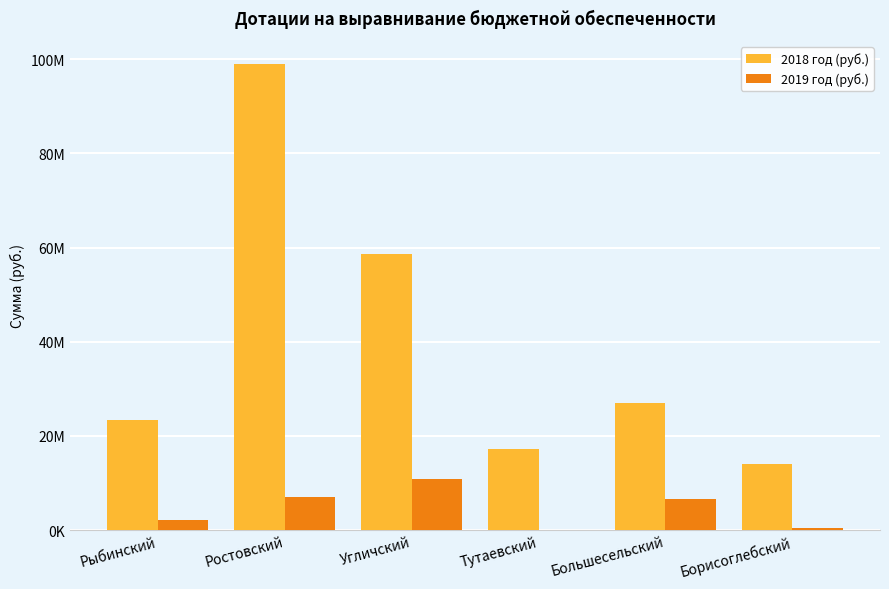

What are all the series names shown in the legend?

2018 год (руб.), 2019 год (руб.)